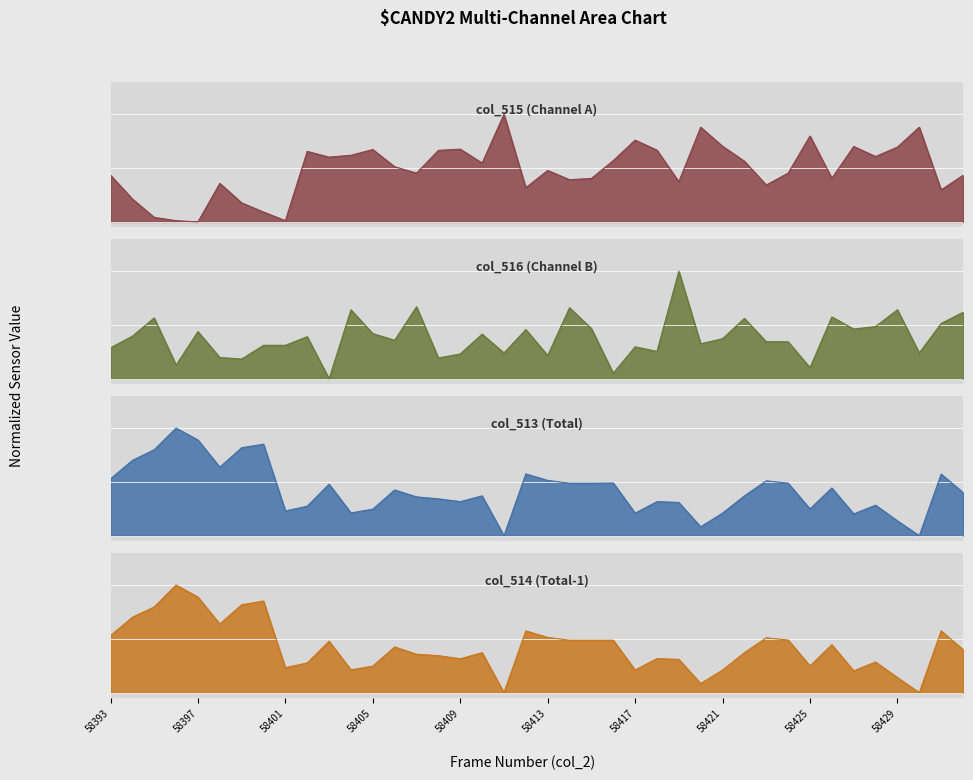

Which series has the largest range (max minus min)?

col_515